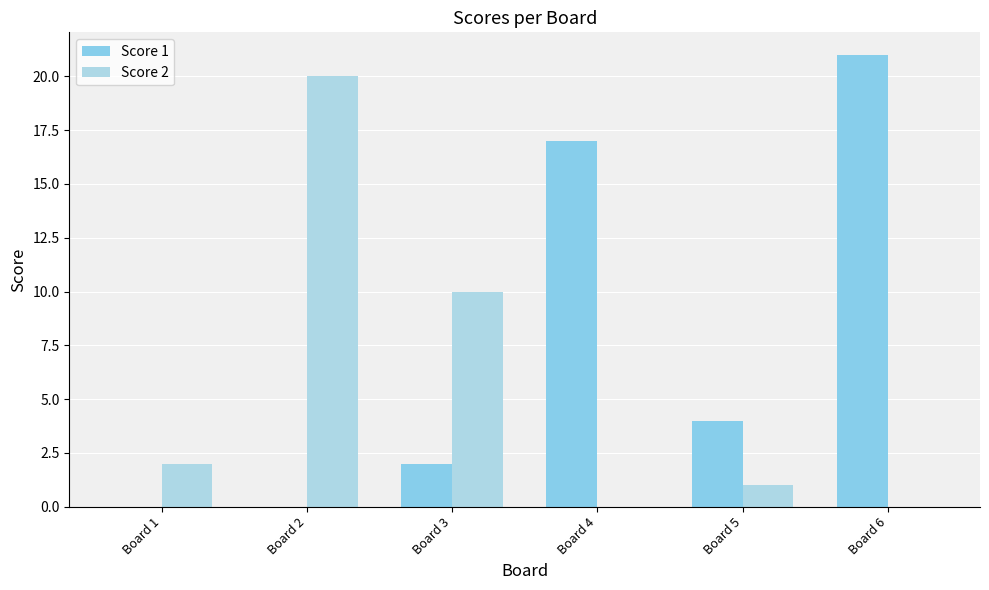

Which category has the lowest value in the Score 2 series?

Board 4